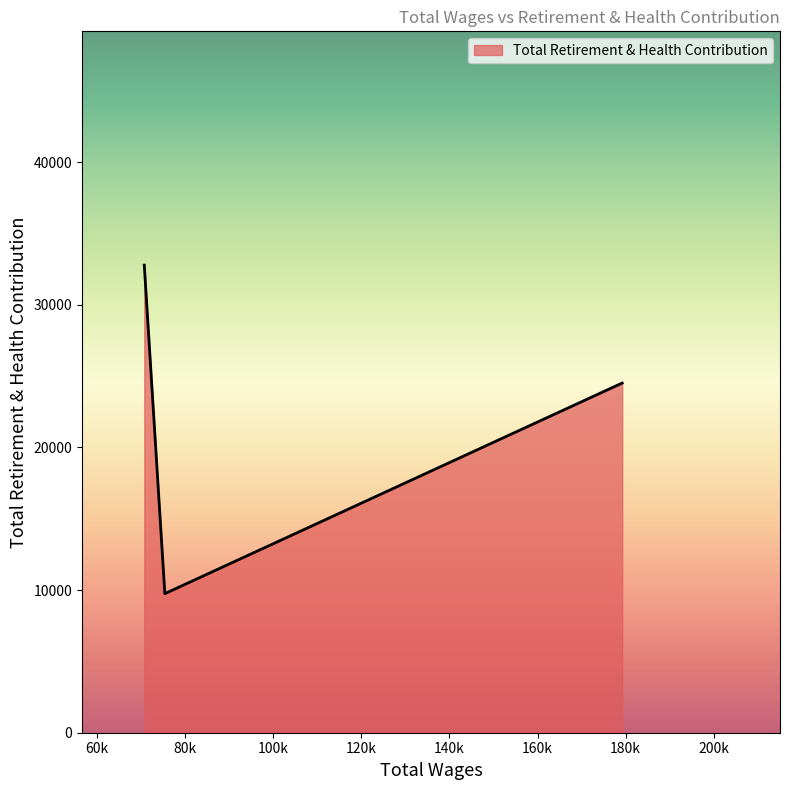

How many lines are shown in the chart?

1